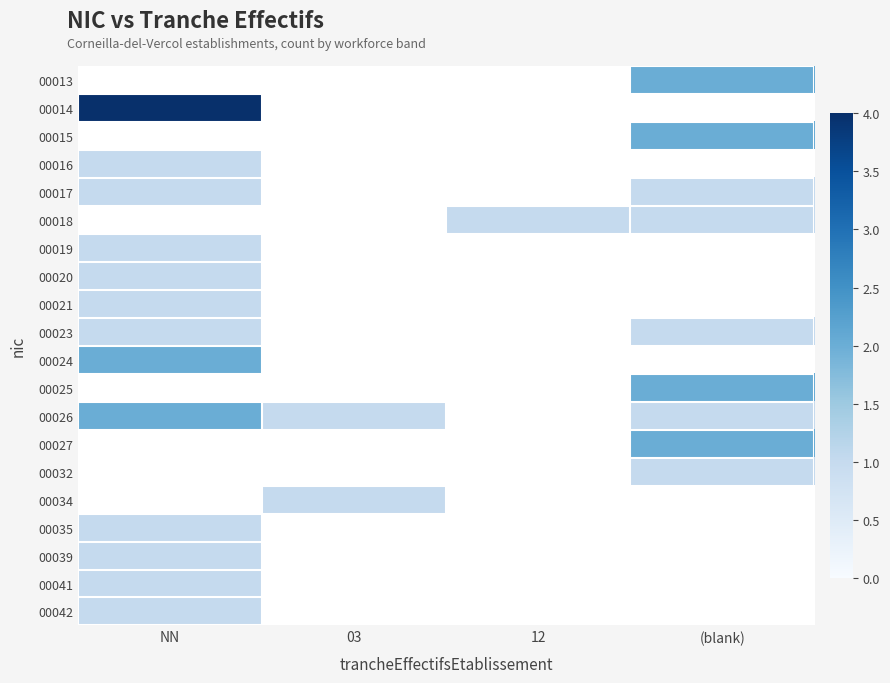

Which series has the widest spread of values?

00026